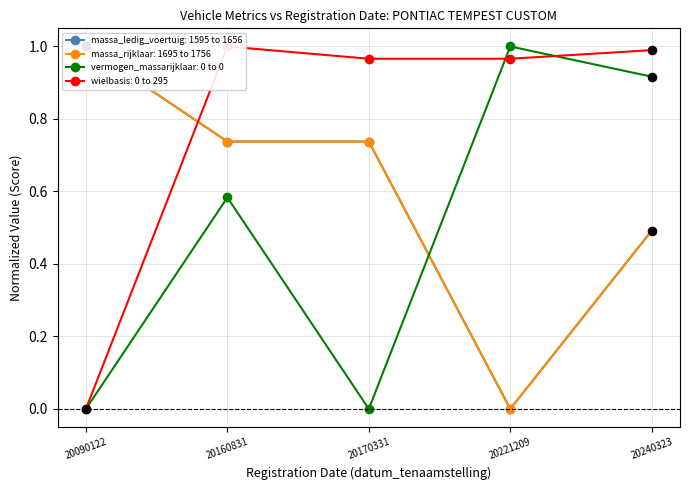

What is the total value across all series at 20160831?

3.1